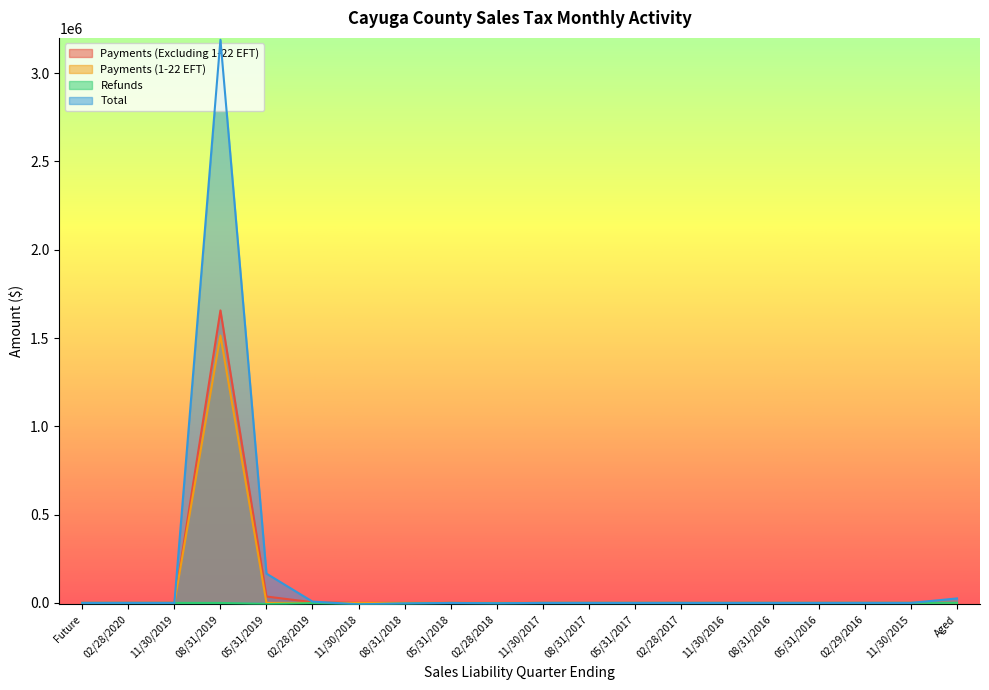

What is the difference between the maximum and second lowest values in the Payments (1-22 EFT) series?

1514260.9